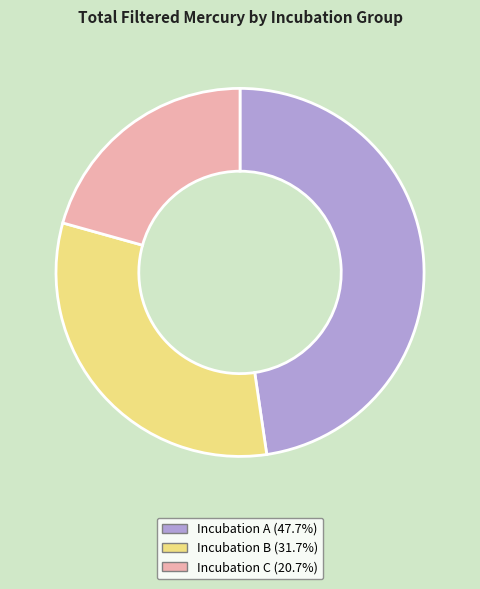

How many segments does this pie chart have?

3